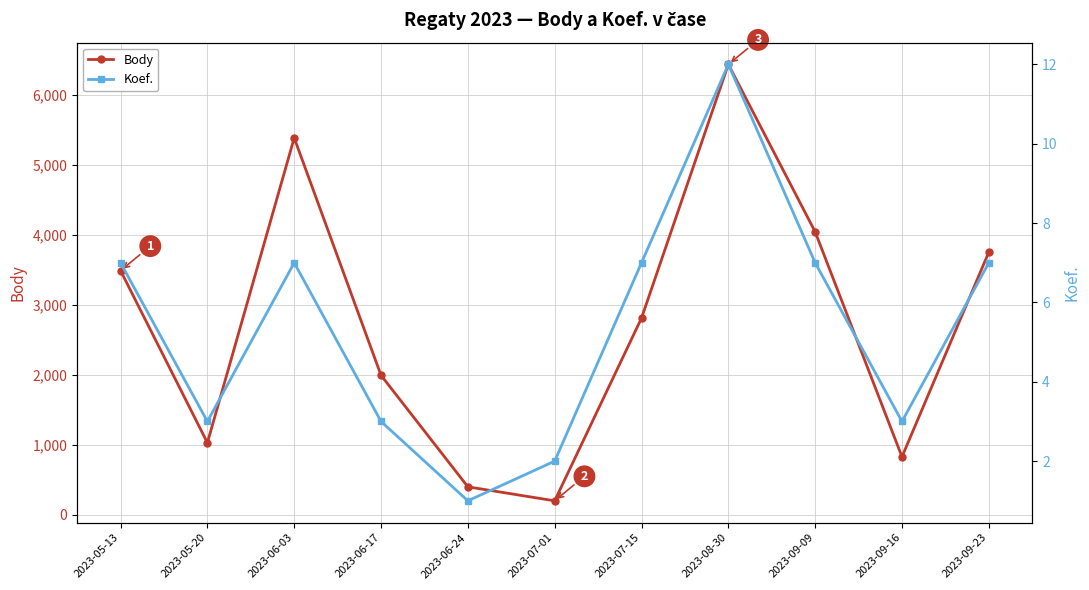

List the labels in order of Koef. value, smallest first.

2023-06-24, 2023-07-01, 2023-05-20, 2023-06-17, 2023-09-16, 2023-05-13, 2023-06-03, 2023-07-15, 2023-09-09, 2023-09-23, 2023-08-30